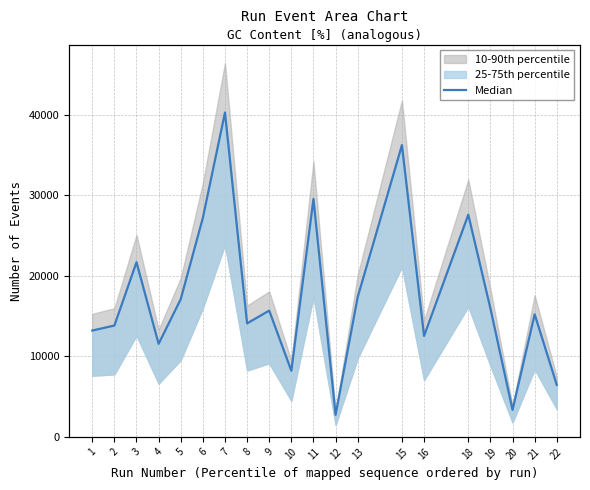

Reading right to left, extract all data points from this chart.

22=6453	21=15220	20=3351	19=15951	18=27581	16=12531	15=36218	13=17365	12=2736	11=29534	10=8203	9=15675	8=14090	7=40267	6=27189	5=17097	4=11549	3=21679	2=13823	1=13199